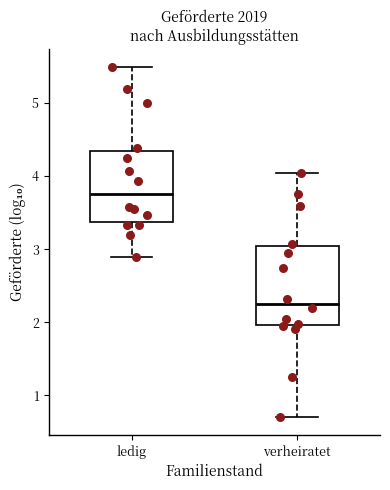

Reading left to right, transcribe this box plot: for each box, give where its median line is, the range the box spans, and where its two whiskers end, as read against the y-axis. The values are not printed on the chart, so give them approximately, as read against the axis.

ledig: median 3.8, box 3.4 to 4.3, whiskers 2.9 to 5.5
verheiratet: median 2.3, box 2.0 to 3.0, whiskers 0.7 to 4.0